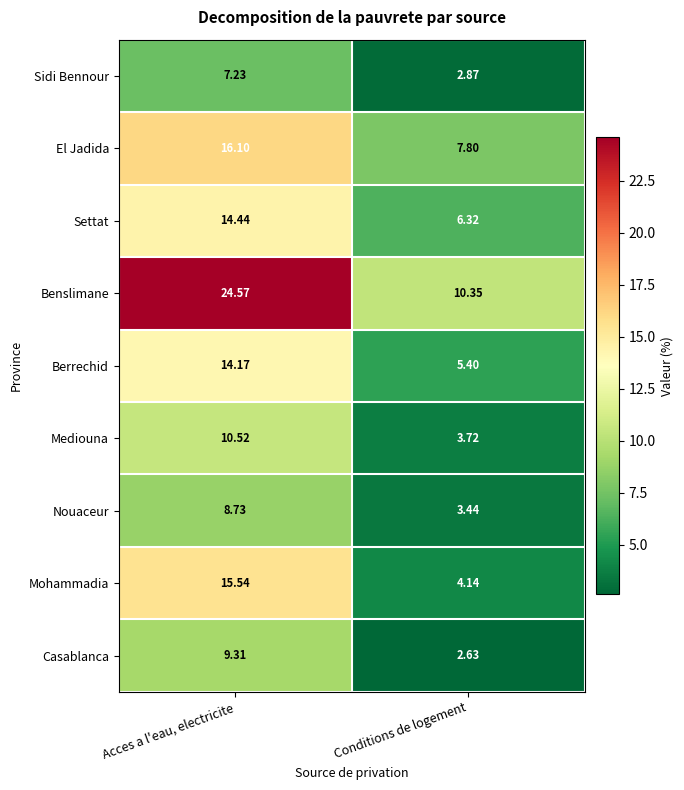

Which series has the widest spread of values?

Benslimane